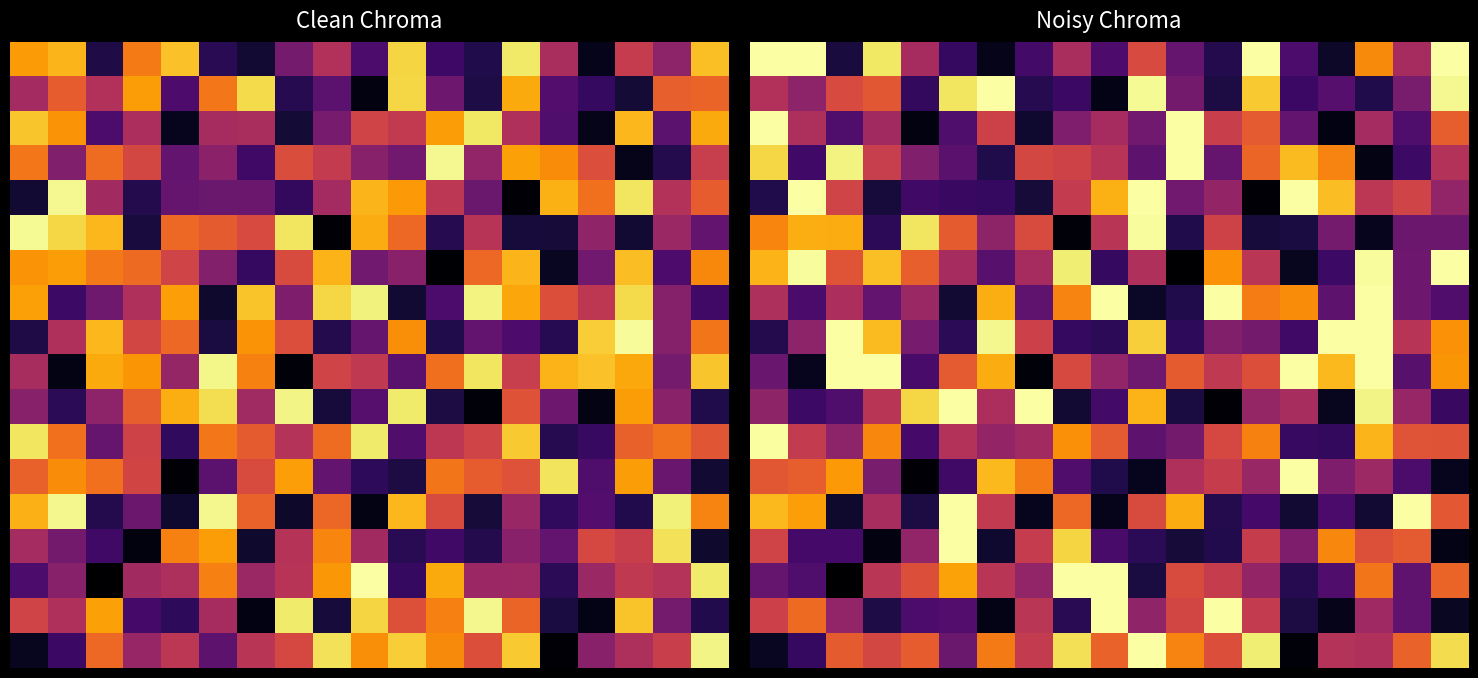

Which has a higher value, 12 or 5?

5